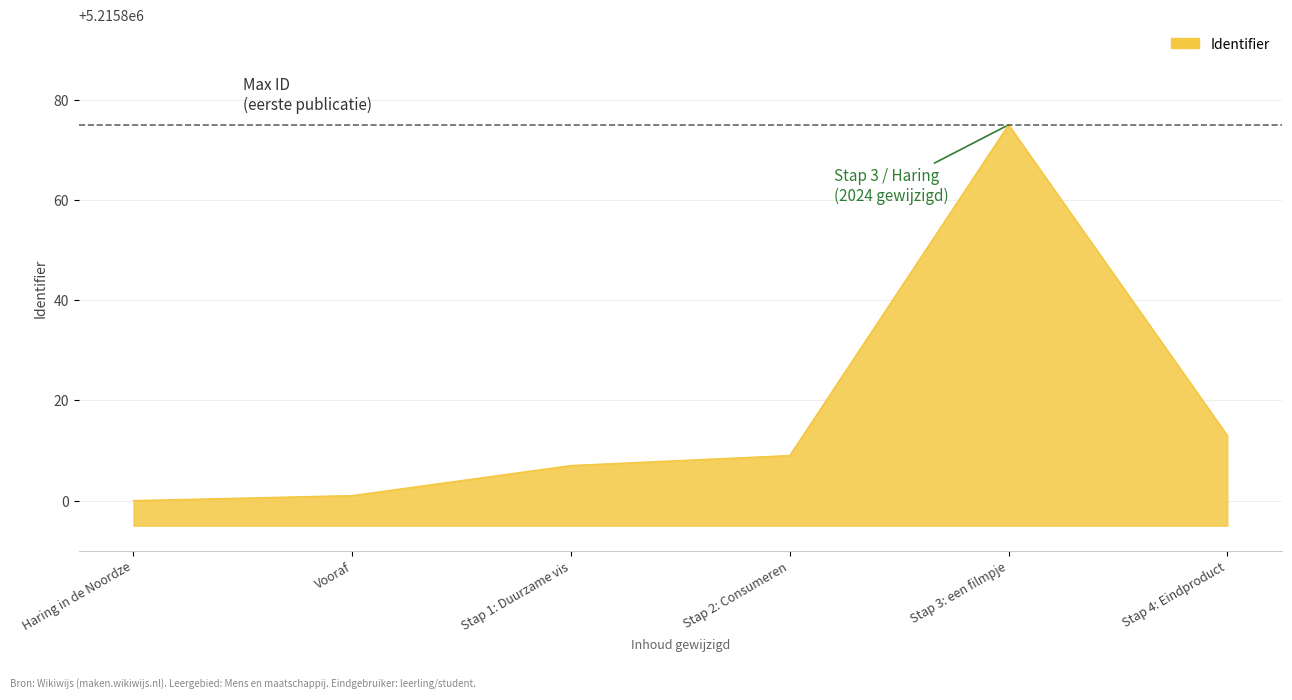

Which has a higher value, Stap 3: een filmpje or Stap 1: Duurzame vis?

Stap 3: een filmpje